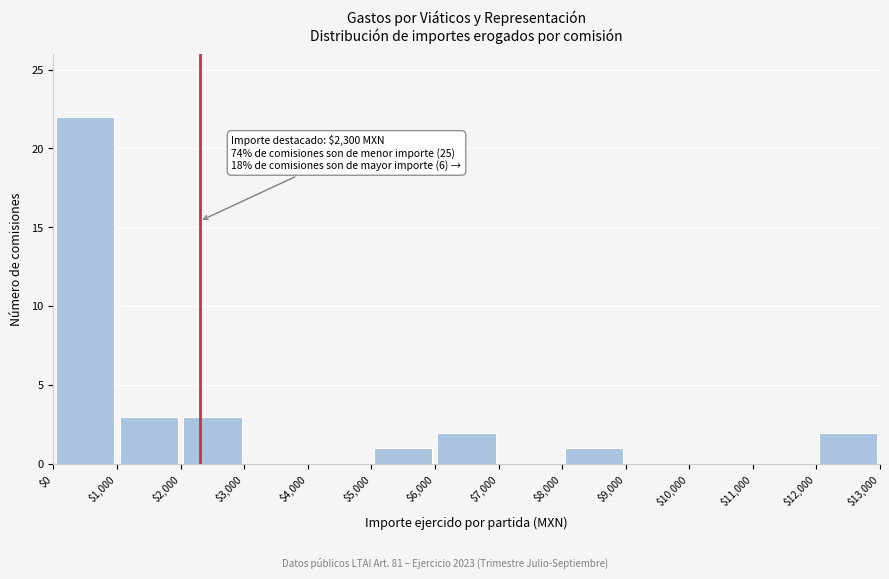

Which range on the x-axis has the tallest bar?

$0 to $1,000